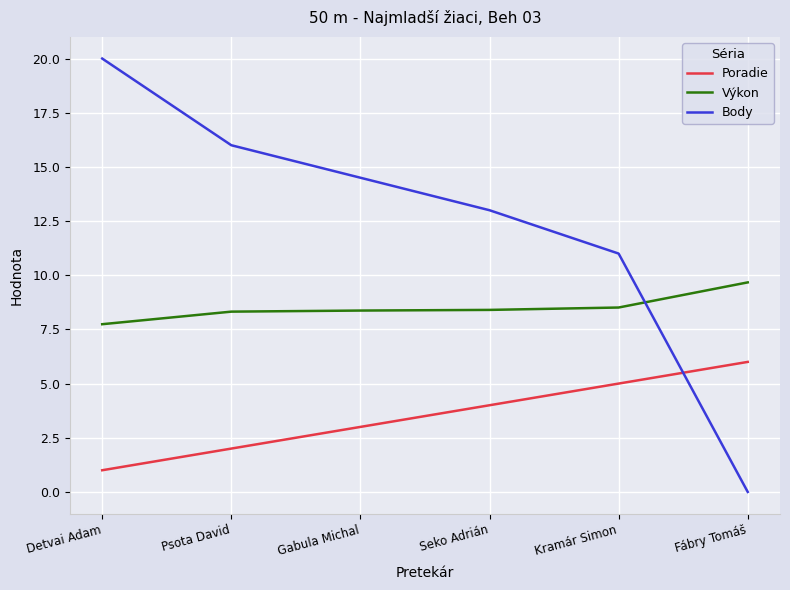

At which category is the sum across all series the highest?

Detvai Adam